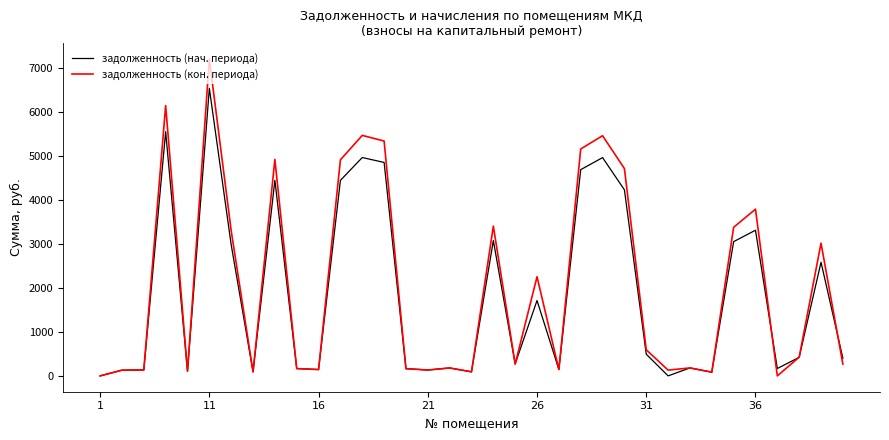

Which series has the widest spread of values?

задолженность (кон. периода)